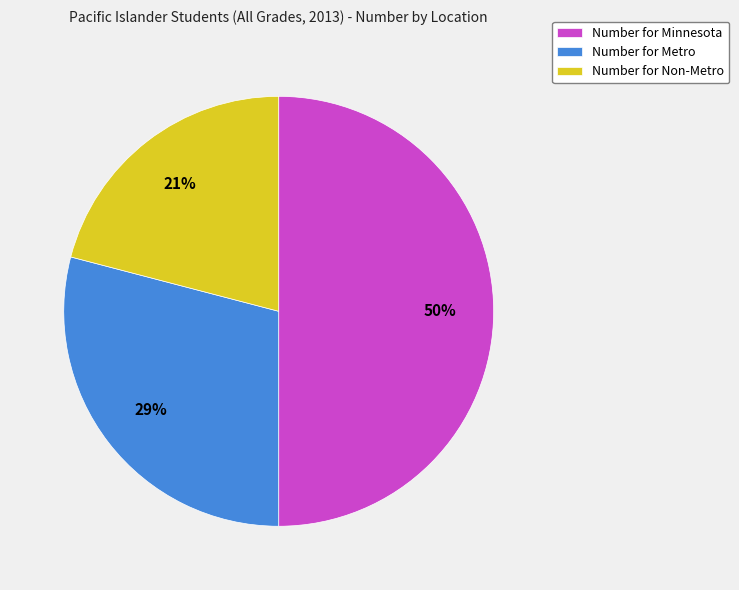

The Number for Minnesota slice represents 62% of the pie. True or false?

False